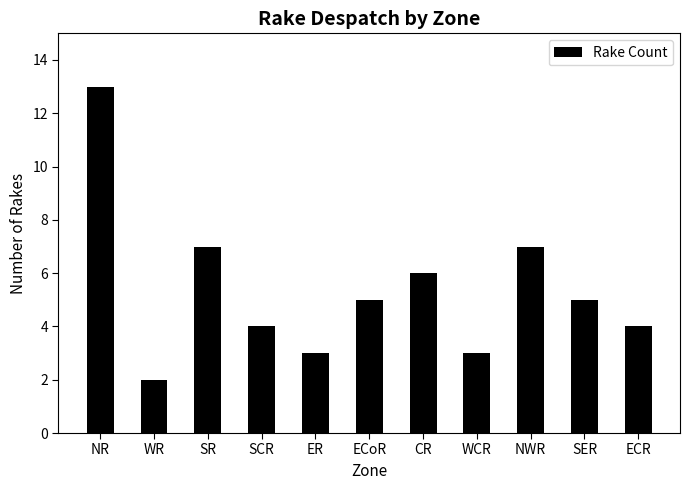

Does the chart contain stacked bars?

No